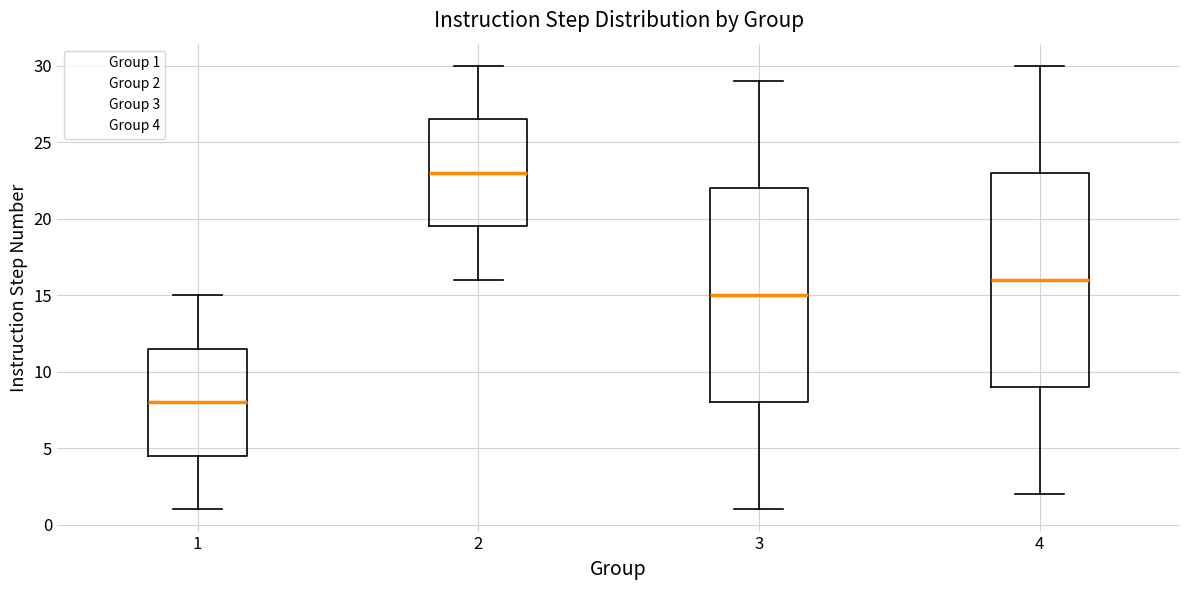

Reading left to right, transcribe this box plot: for each box, give where its median line is, the range the box spans, and where its two whiskers end, as read against the y-axis. The values are not printed on the chart, so give them approximately, as read against the axis.

1: median 8.0, box 4.5 to 11.5, whiskers 1.0 to 15.0
2: median 23.0, box 19.5 to 26.5, whiskers 16.0 to 30.0
3: median 15.0, box 8.0 to 22.0, whiskers 1.0 to 29.0
4: median 16.0, box 9.0 to 23.0, whiskers 2.0 to 30.0